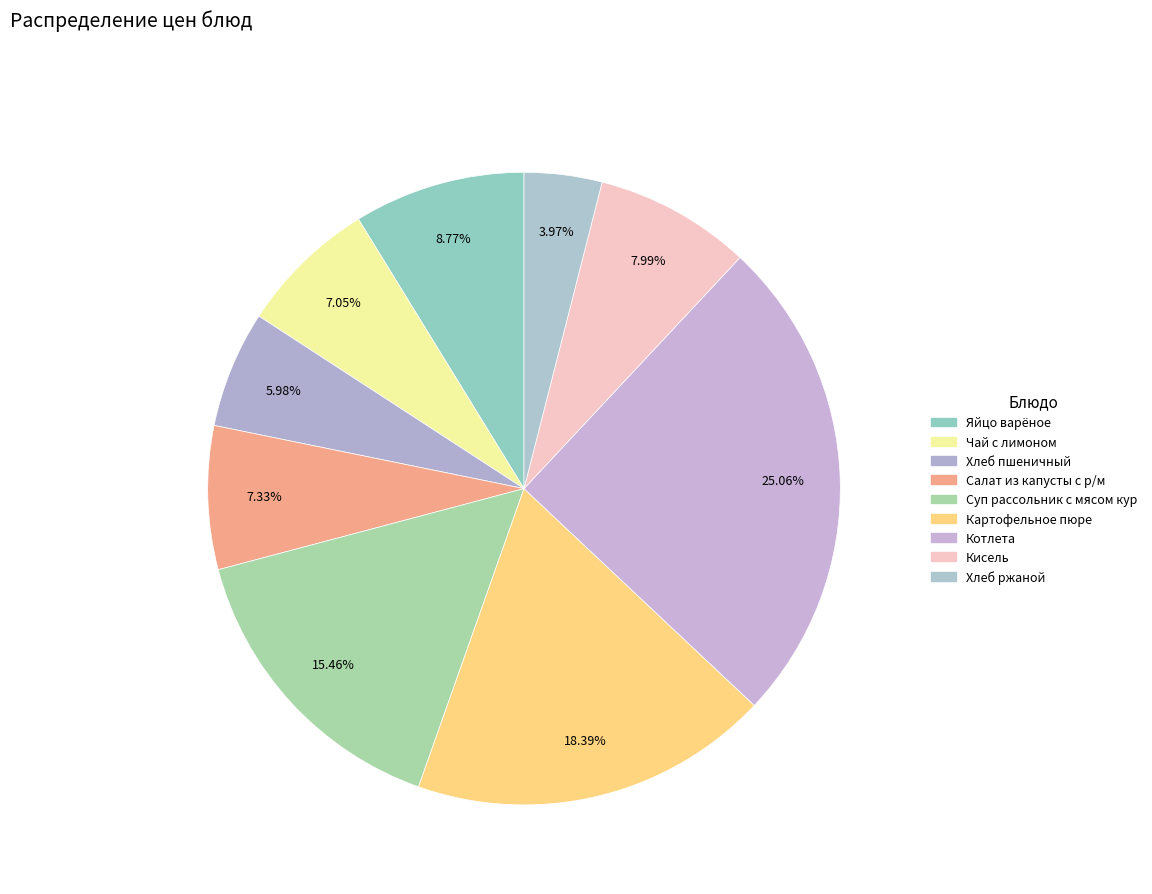

To the nearest percent, what is the average slice percentage?

11%